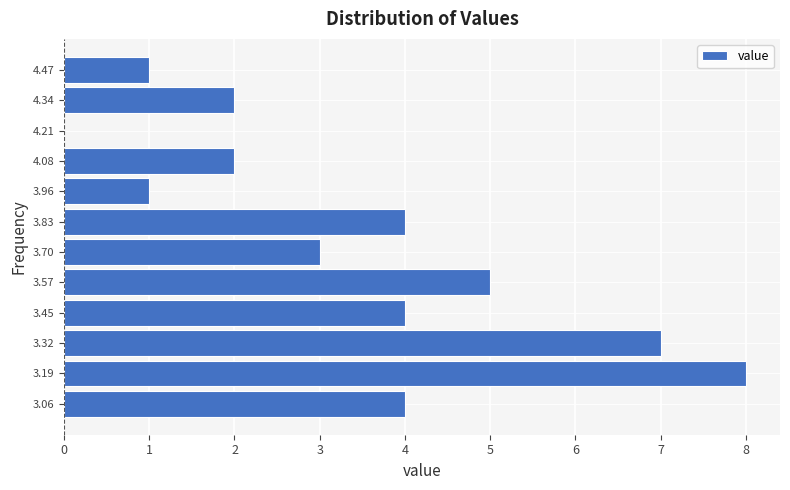

Over which range of the y-axis is the bar longest?

3.12 to 3.26